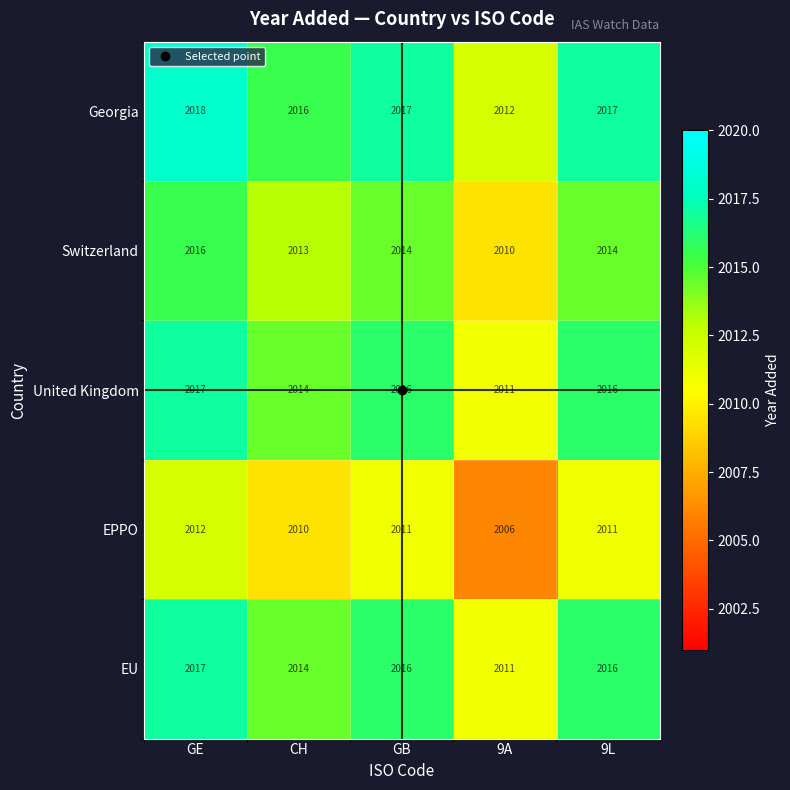

What is the sum of all Switzerland values?

10067